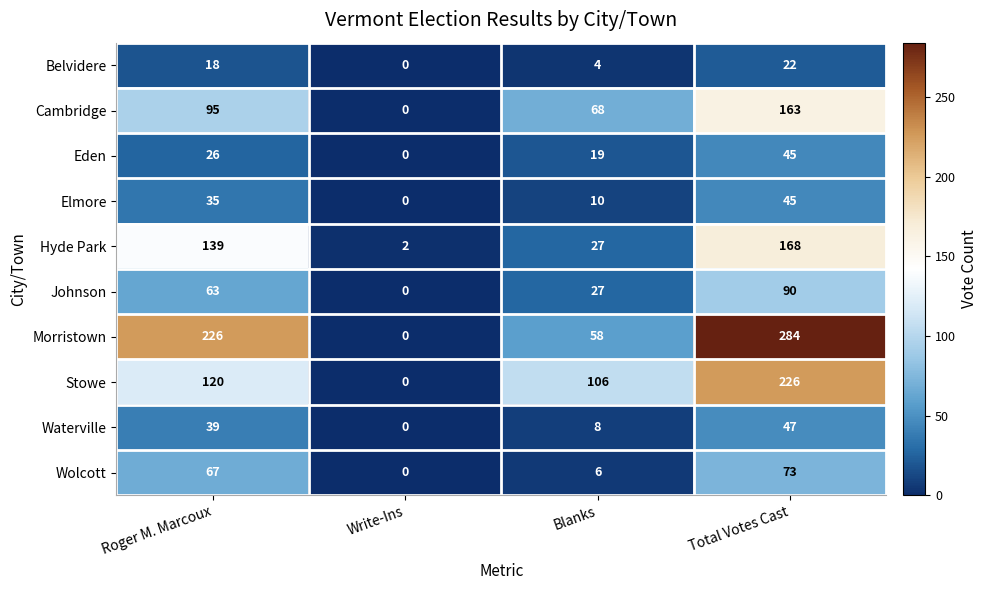

Rank the categories by Wolcott value from highest to lowest.

Total Votes Cast, Roger M. Marcoux, Blanks, Write-Ins